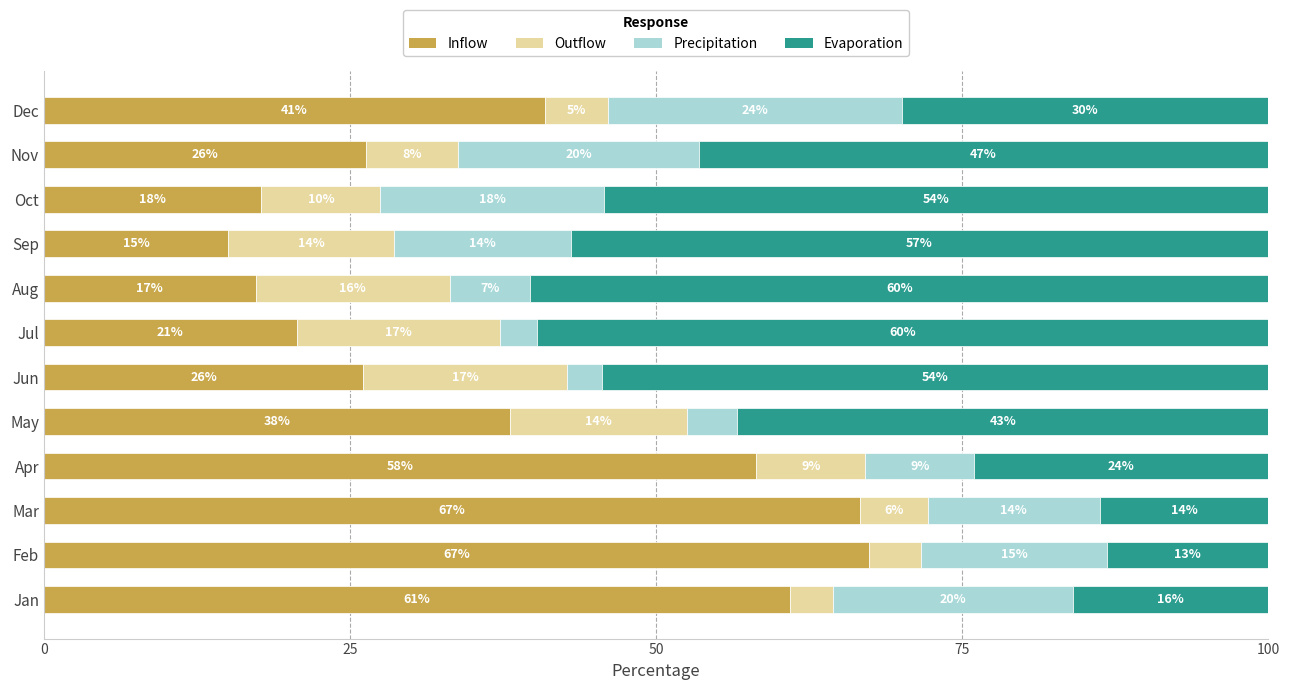

What is the total value across all series at Oct?

100.0